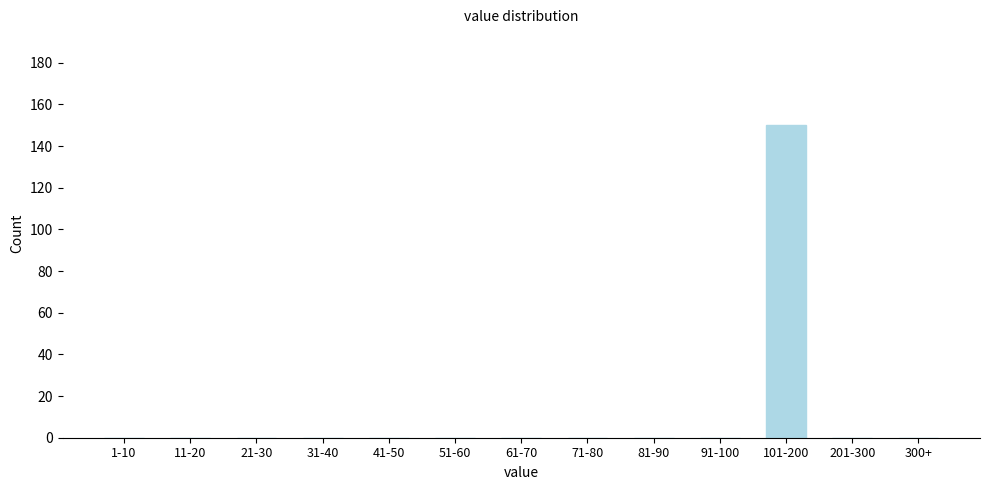

Reading right to left, transcribe all the data shown in this chart.

300+=0	201-300=0	101-200=150	91-100=0	81-90=0	71-80=0	61-70=0	51-60=0	41-50=0	31-40=0	21-30=0	11-20=0	1-10=0